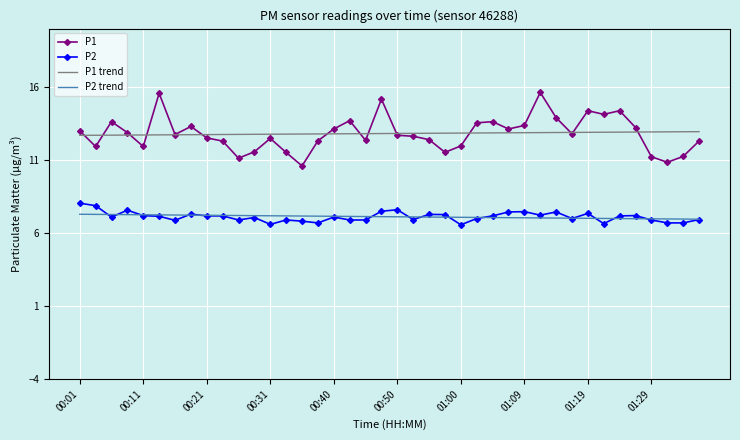

Count the number of categories in the chart.

40